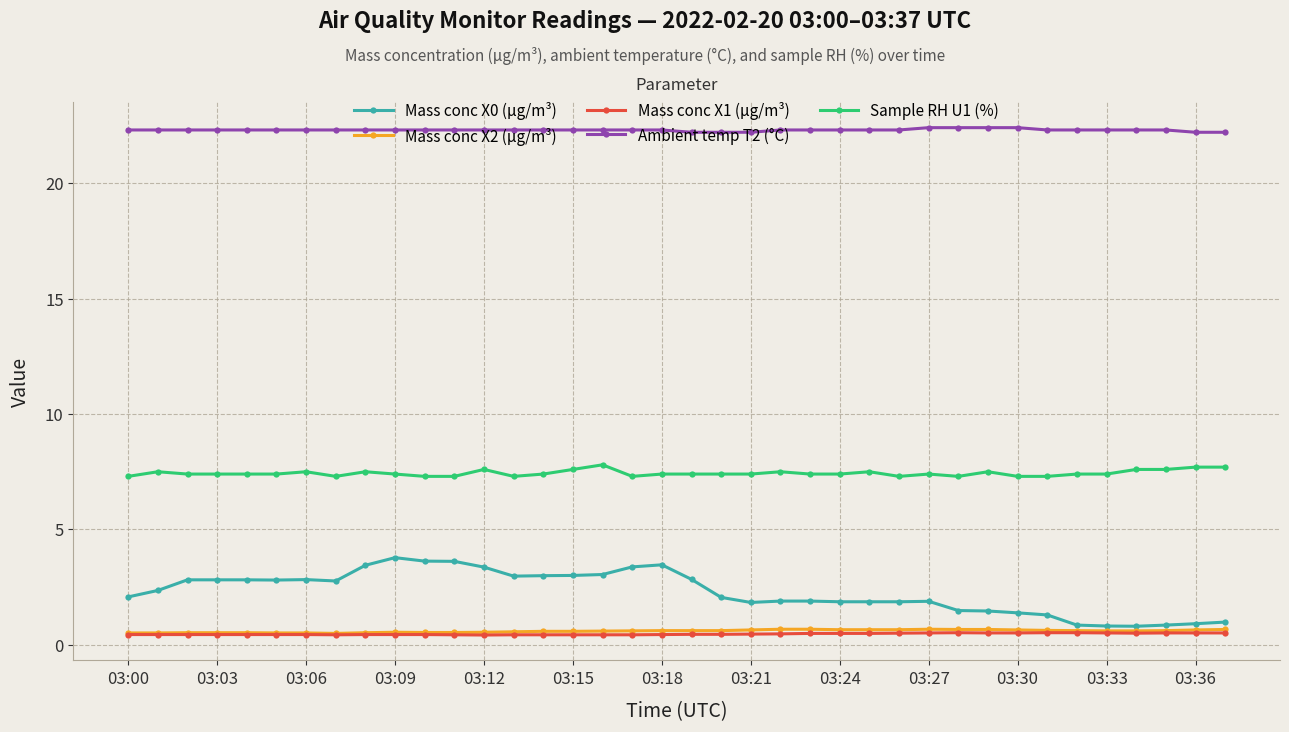

True or false: Mass conc X1 (μg/m³) and Mass conc X0 (μg/m³) intersect in this chart.

False